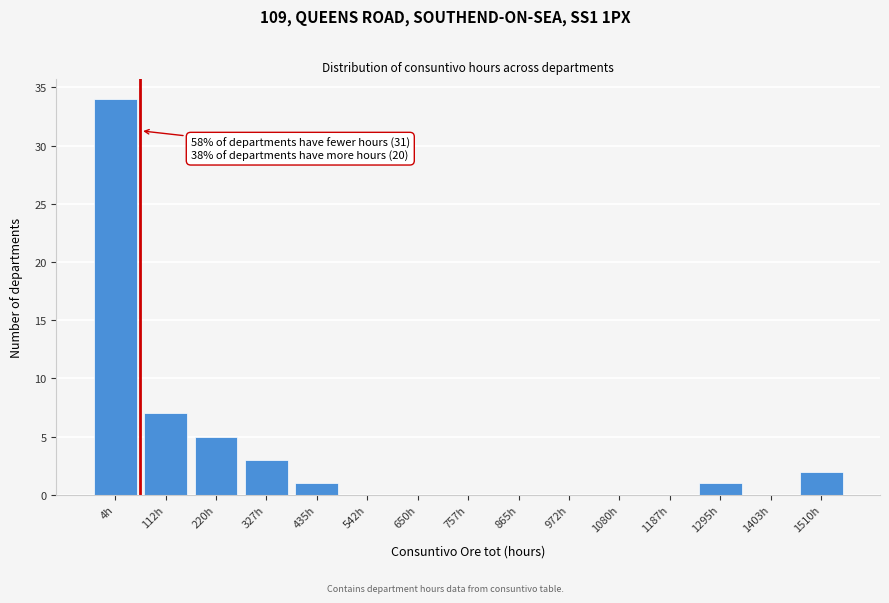

Reading right to left, list all the values displayed in this chart.

1510h=2	1403h=0	1295h=1	1187h=0	1080h=0	972h=0	865h=0	757h=0	650h=0	542h=0	435h=1	327h=3	220h=5	112h=7	4h=34